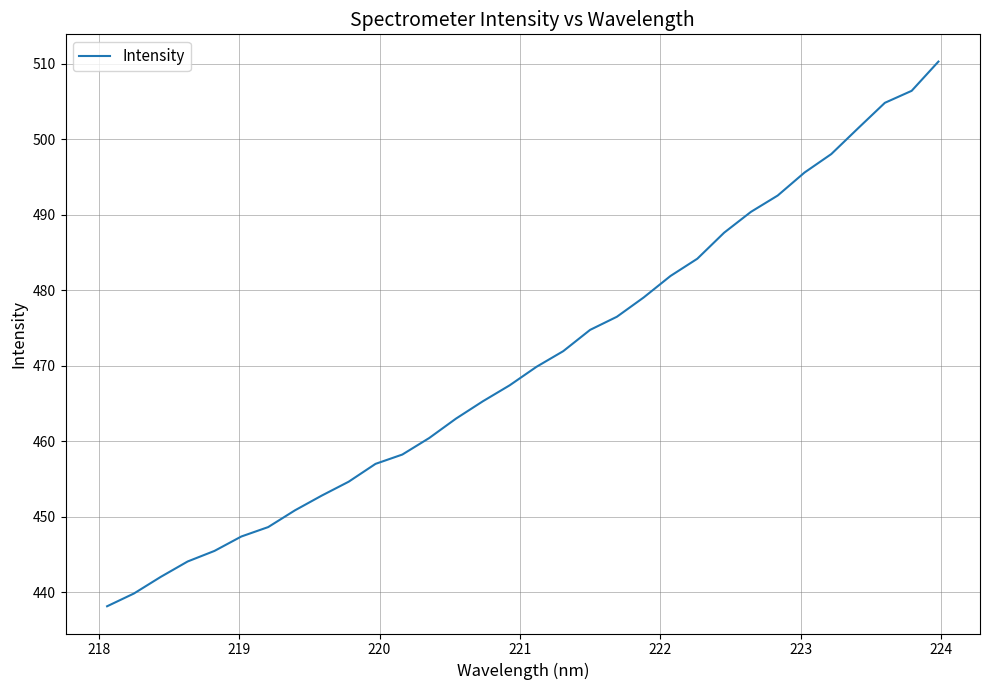

What is the smallest value displayed?

438.2